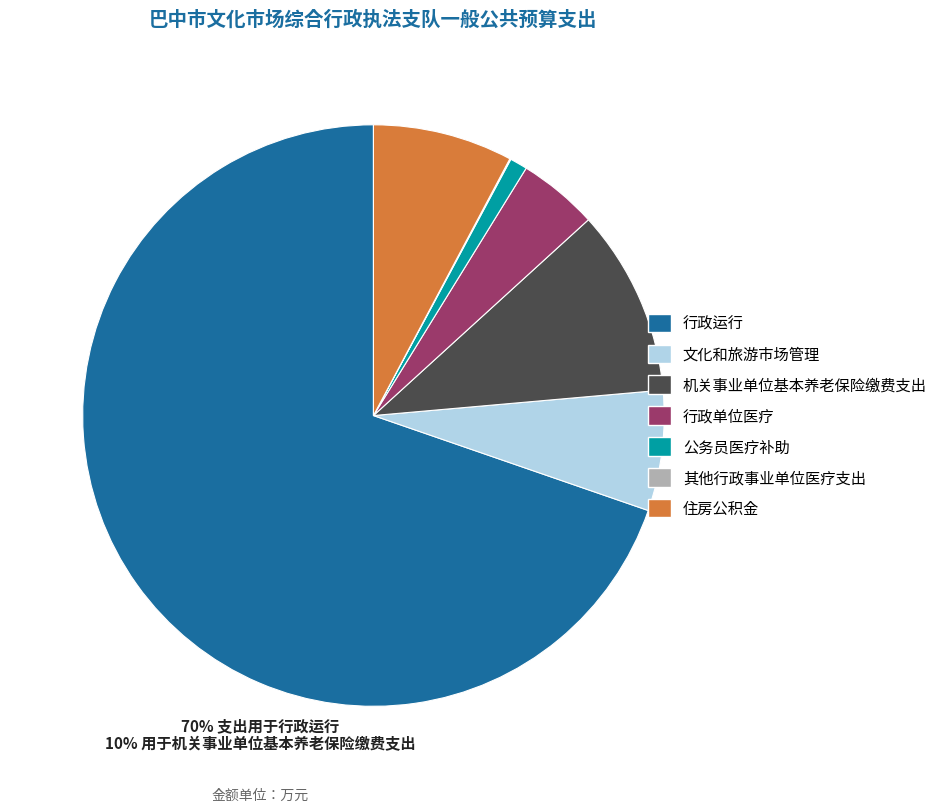

Which slice is the largest?

行政运行